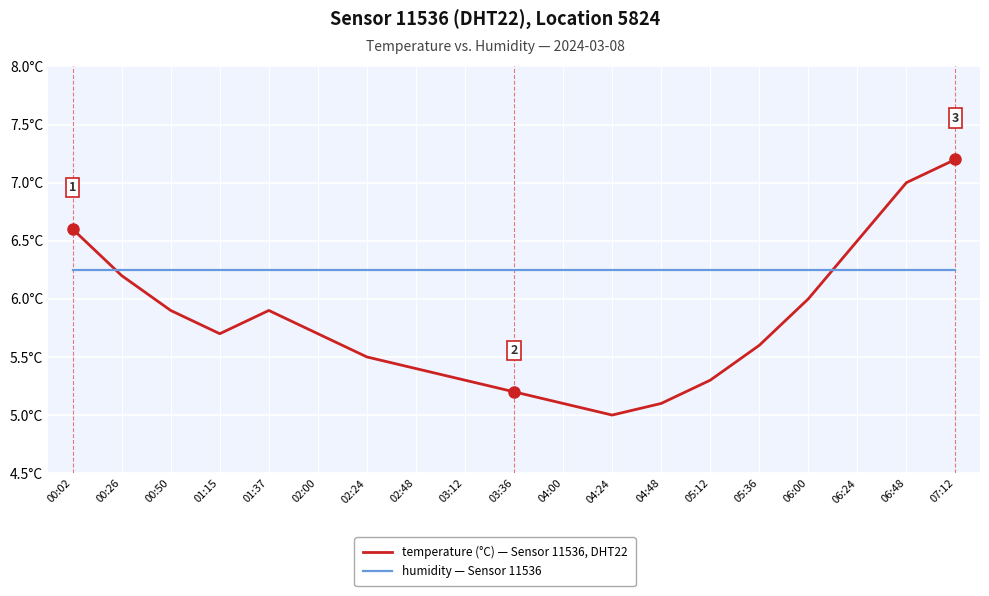

What is the value of the humidity — Sensor 11536 point at the 17th from the left?

1.0